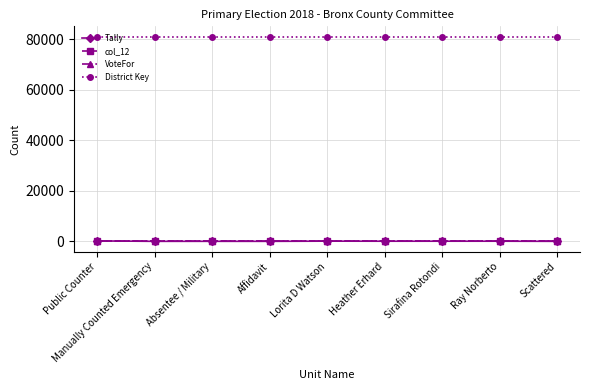

What is the maximum value for col_12?

99